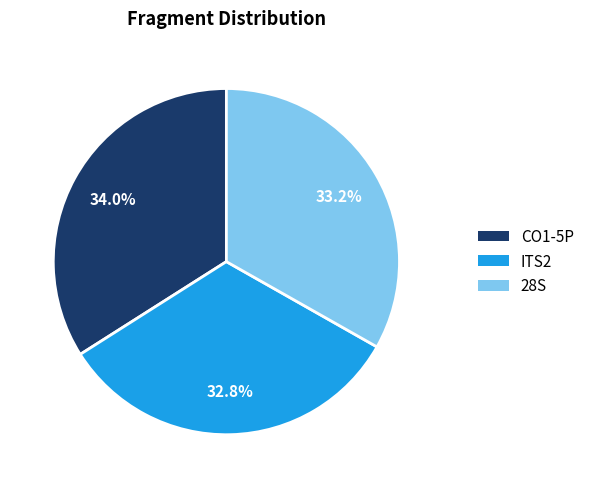

What percentage is NOT represented by 28S?

66.8%